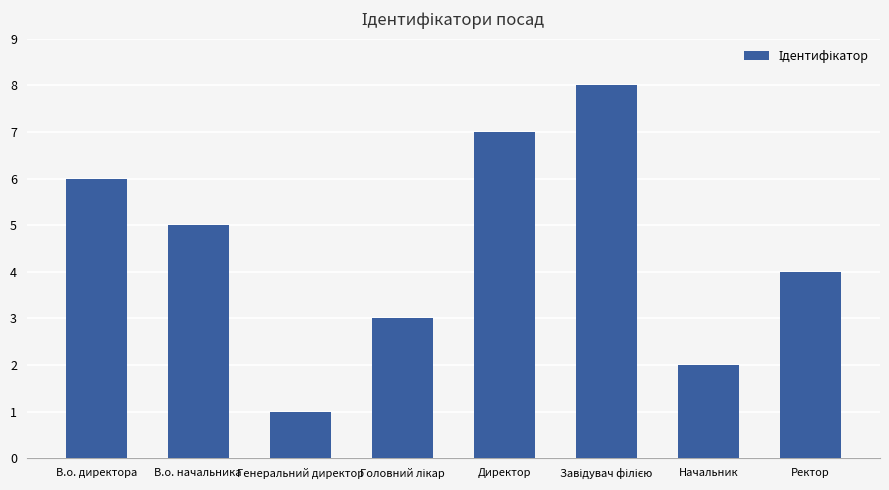

The value at Начальник is 3. True or false?

False